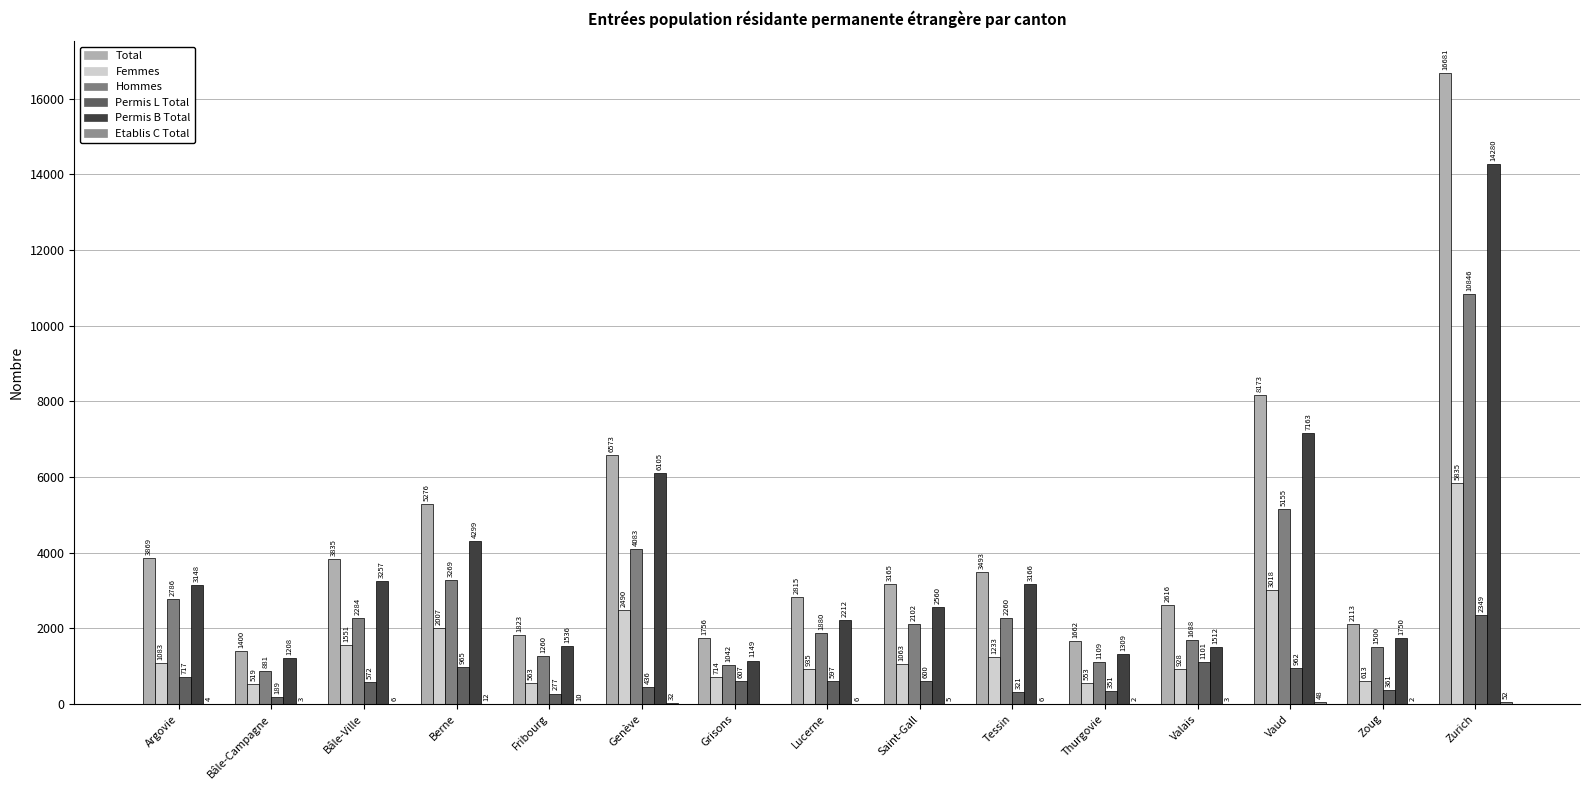

Between Genève and Vaud, which series saw the biggest shift?

Total